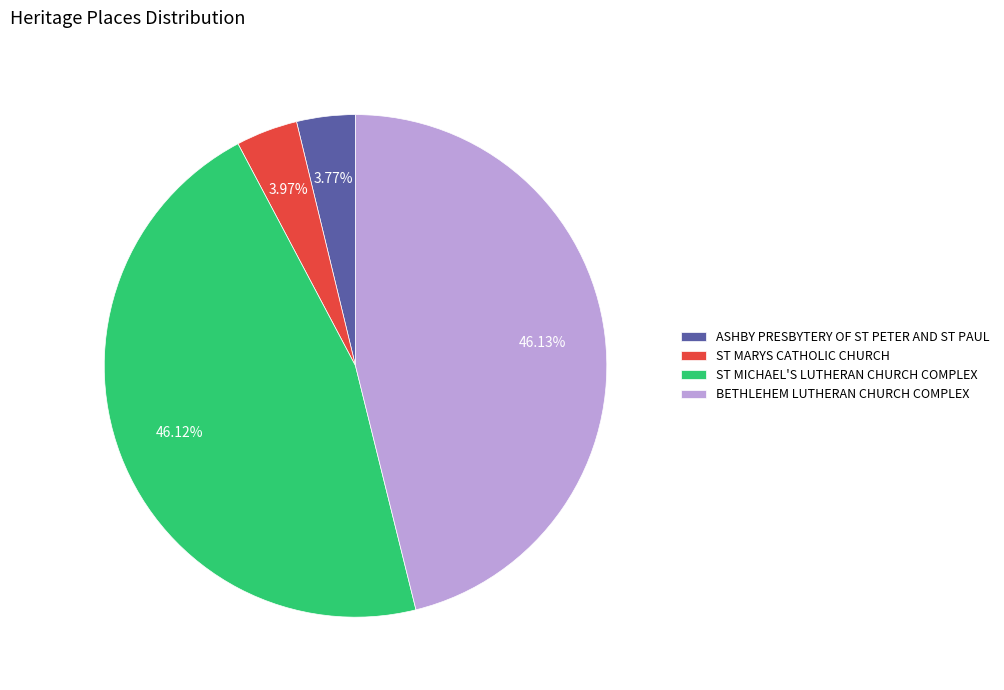

How much of the chart is everything except ST MARYS CATHOLIC CHURCH?

96.0%